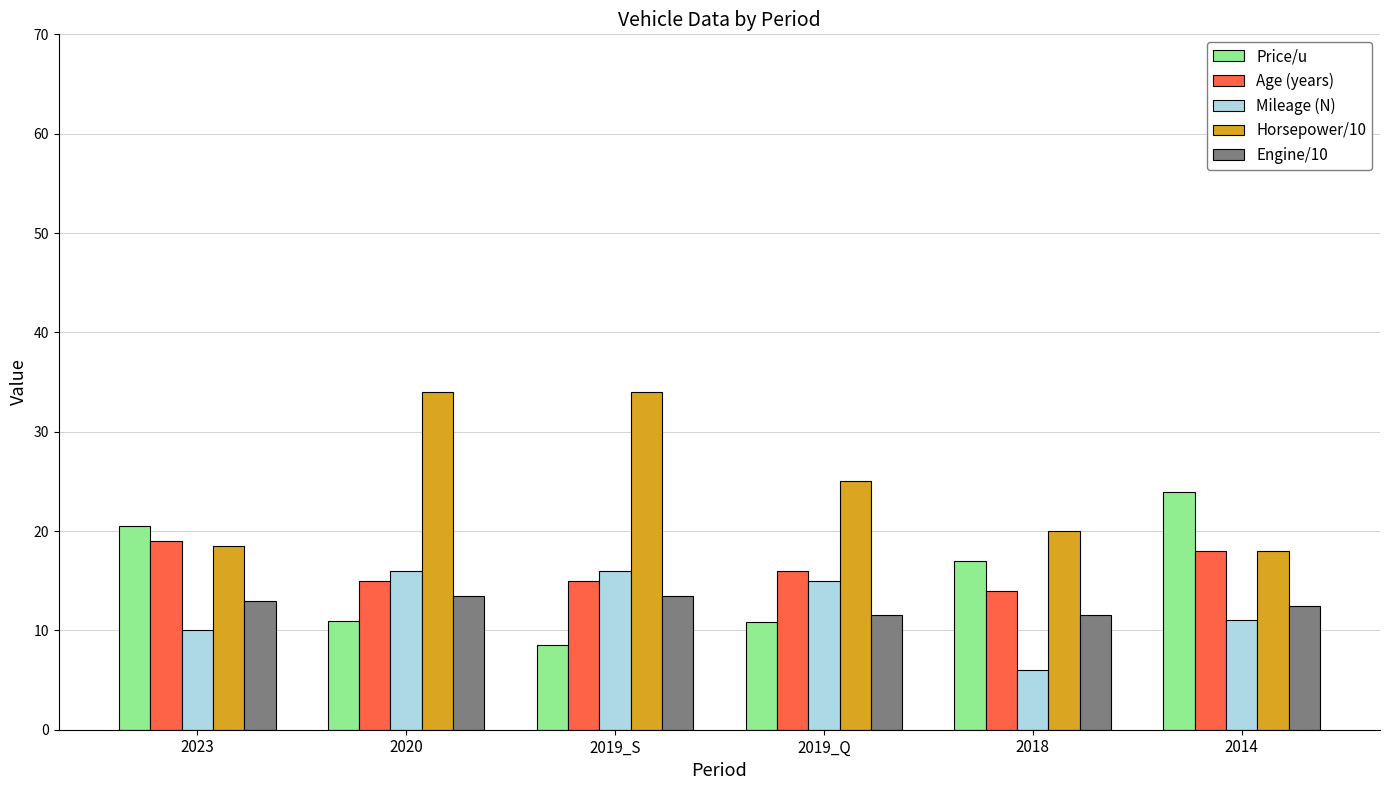

What is the difference between the second highest and second lowest values in the Price/u series?

9.7